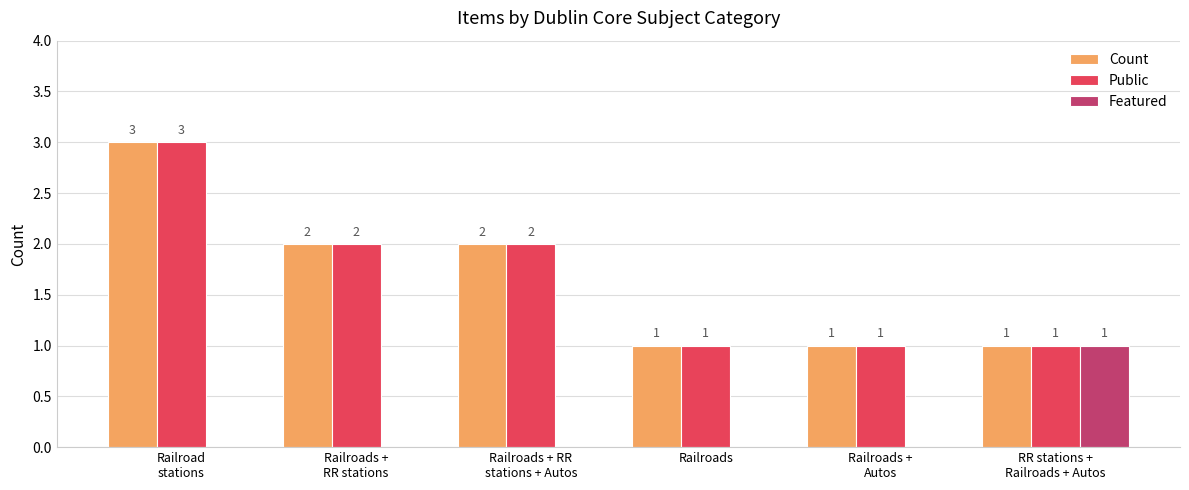

At which label does Count first exceed 2?

Railroad
stations